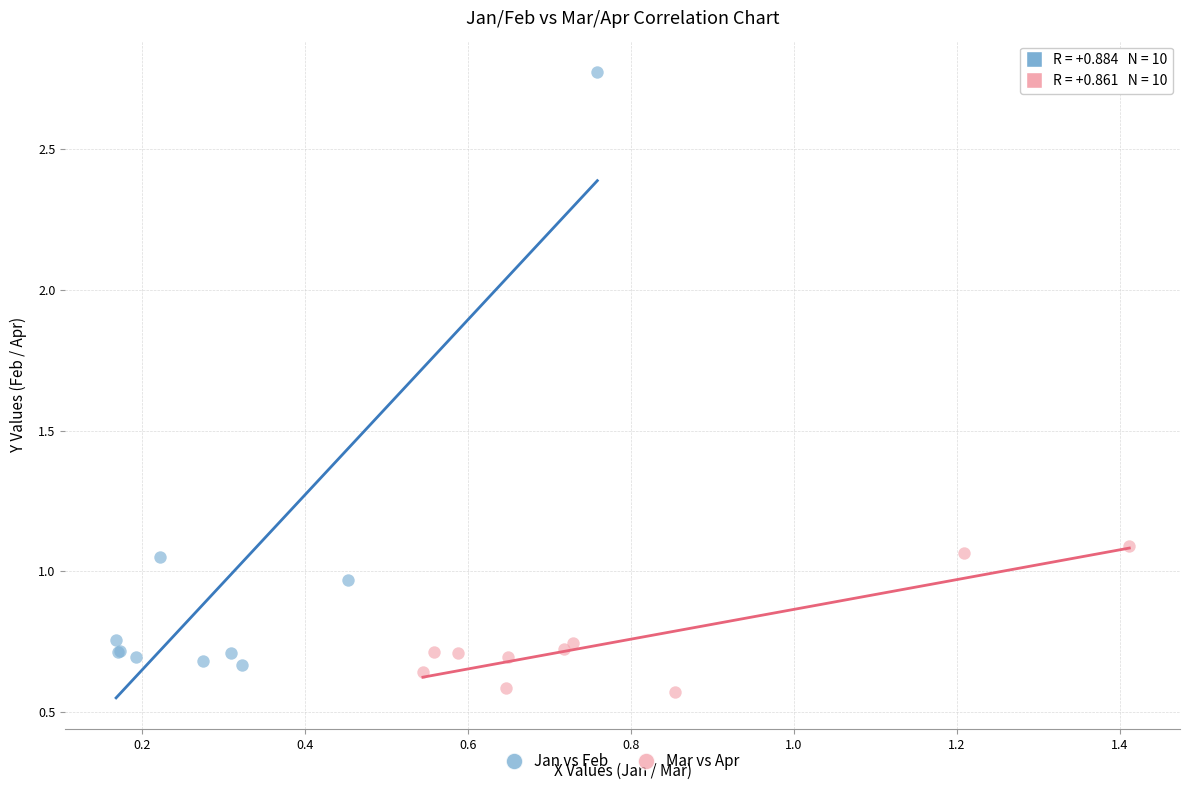

What are all the series names shown in the legend?

Jan vs Feb, Mar vs Apr